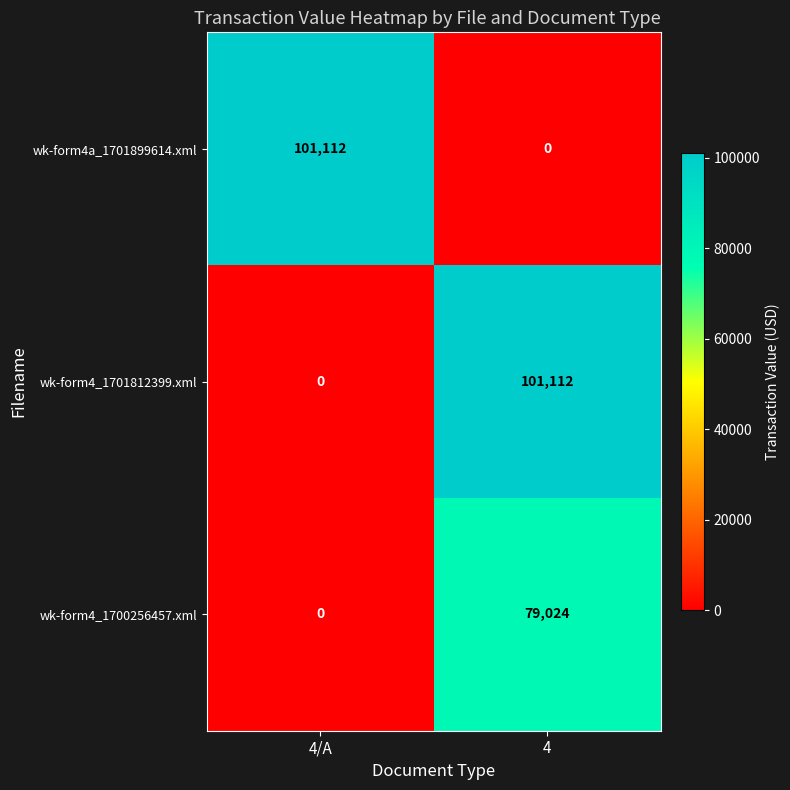

At which category is the sum across all series the highest?

4